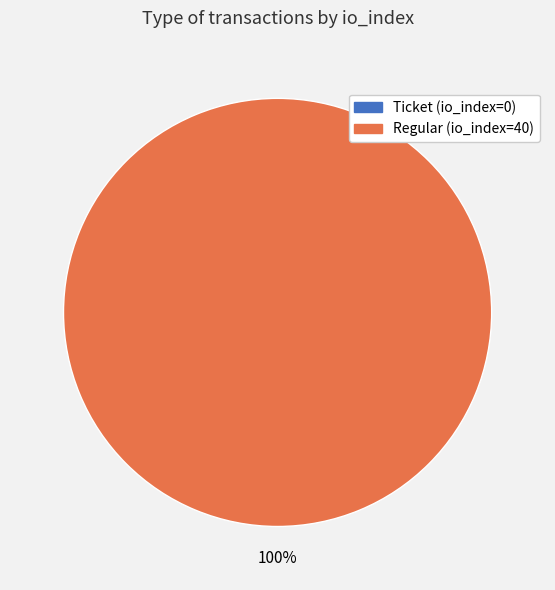

To the nearest percent, what percentage of the pie is Regular (io_index=40)?

100%